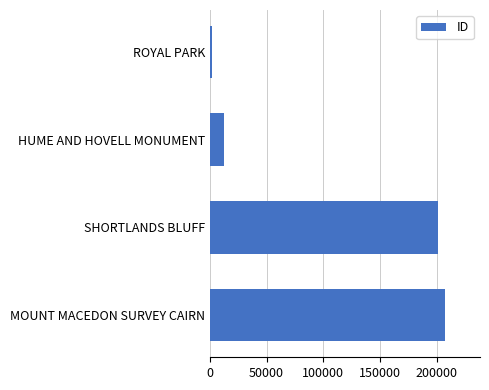

What is the difference between the maximum and minimum values?

205107